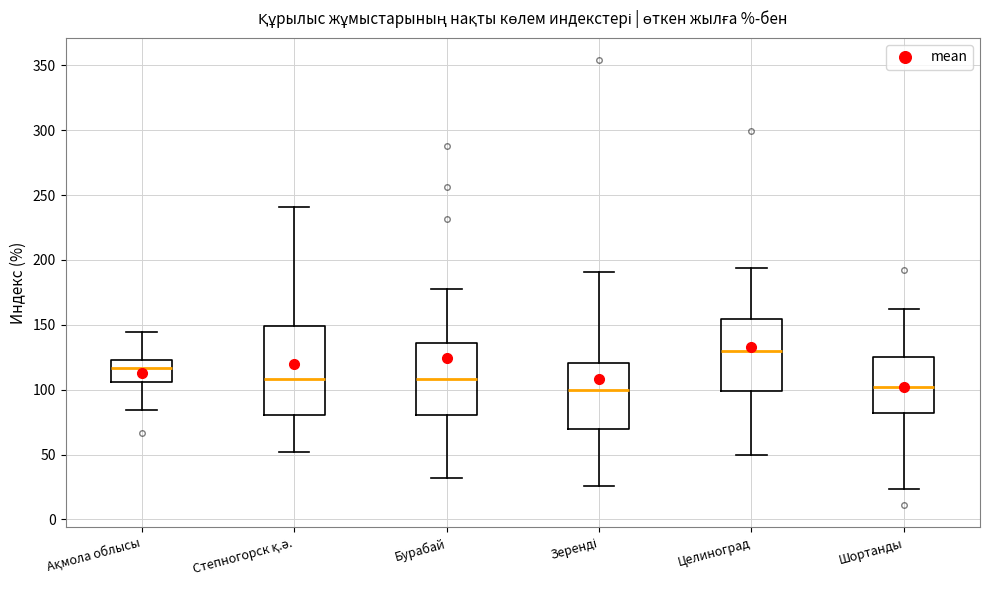

Where is the upper edge of the box for Зеренді on the y-axis? The values are not printed on the chart, so give them approximately, as read against the axis.

120